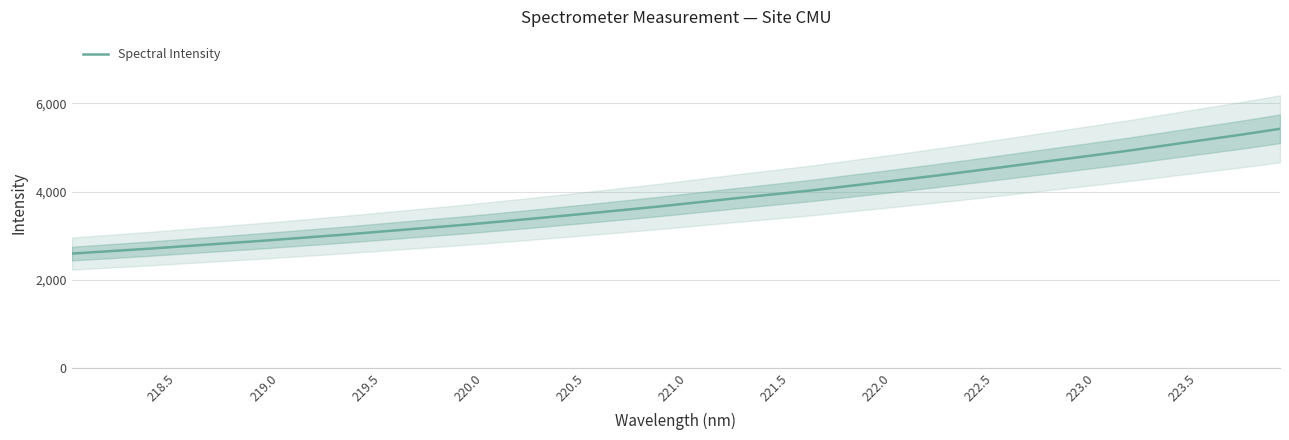

What is the highest value of the Spectral Intensity series?

5419.8